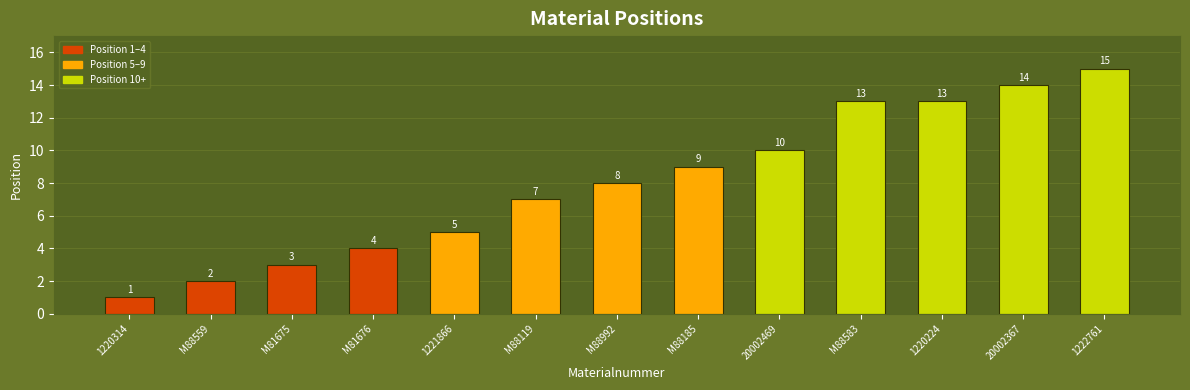

At which label is the value closest to 8?

M88992